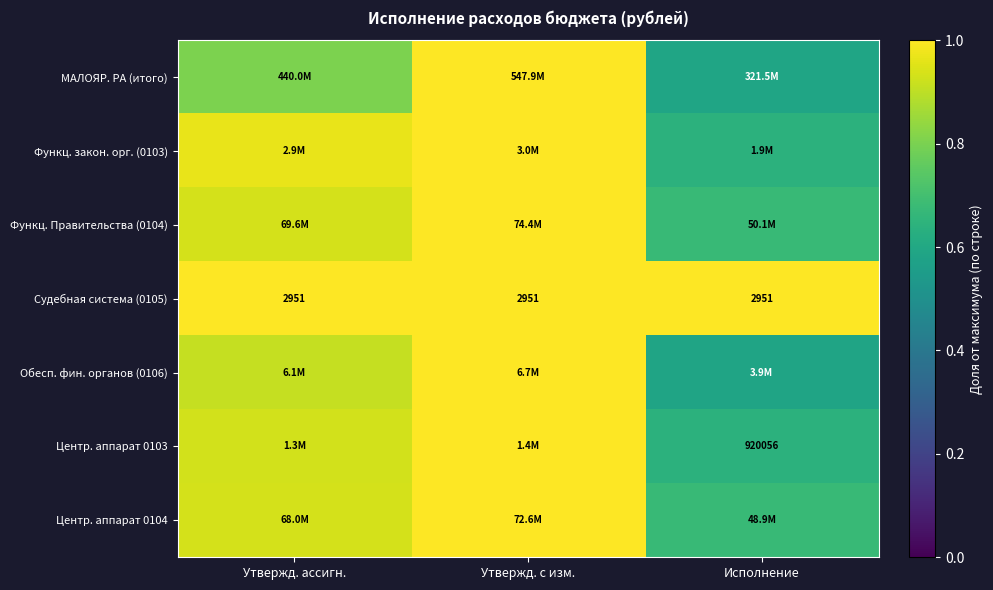

How many categories are shown in the chart?

3